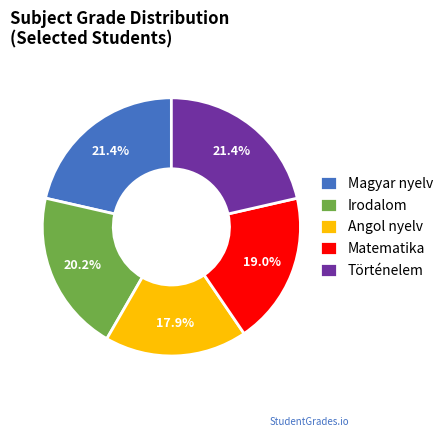

What percentage is the Angol nyelv slice, to the nearest percent?

18%